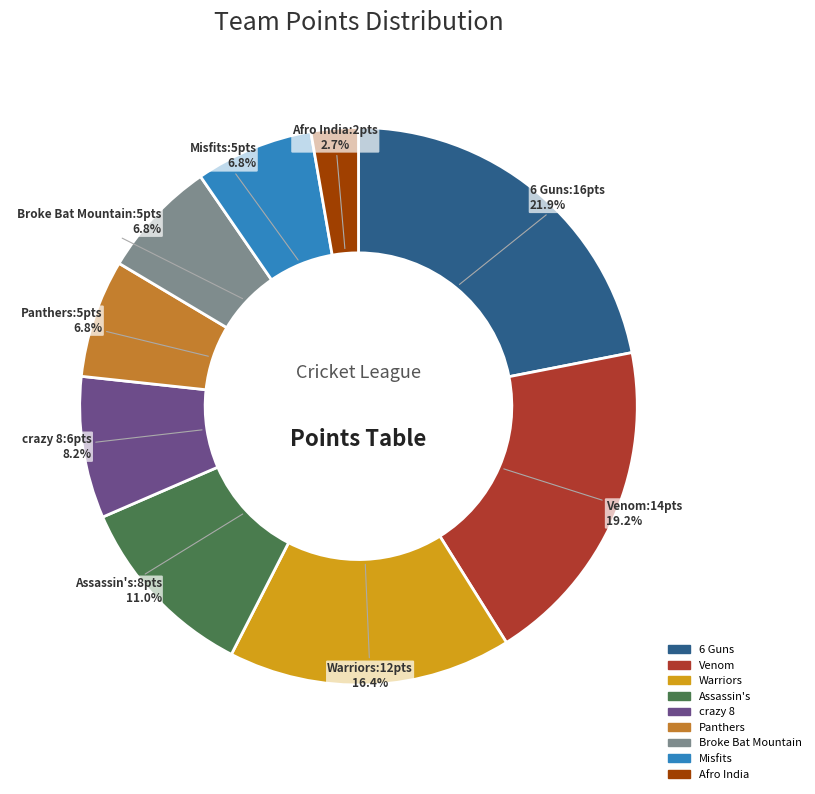

Is there any slice that represents more than half of the pie?

No